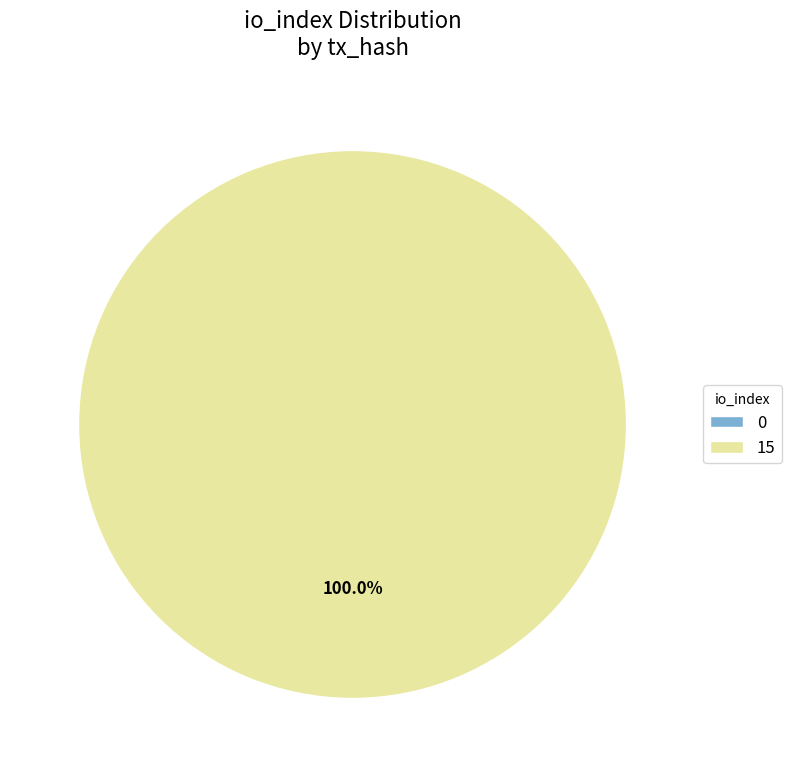

How many slices are in this pie chart?

2